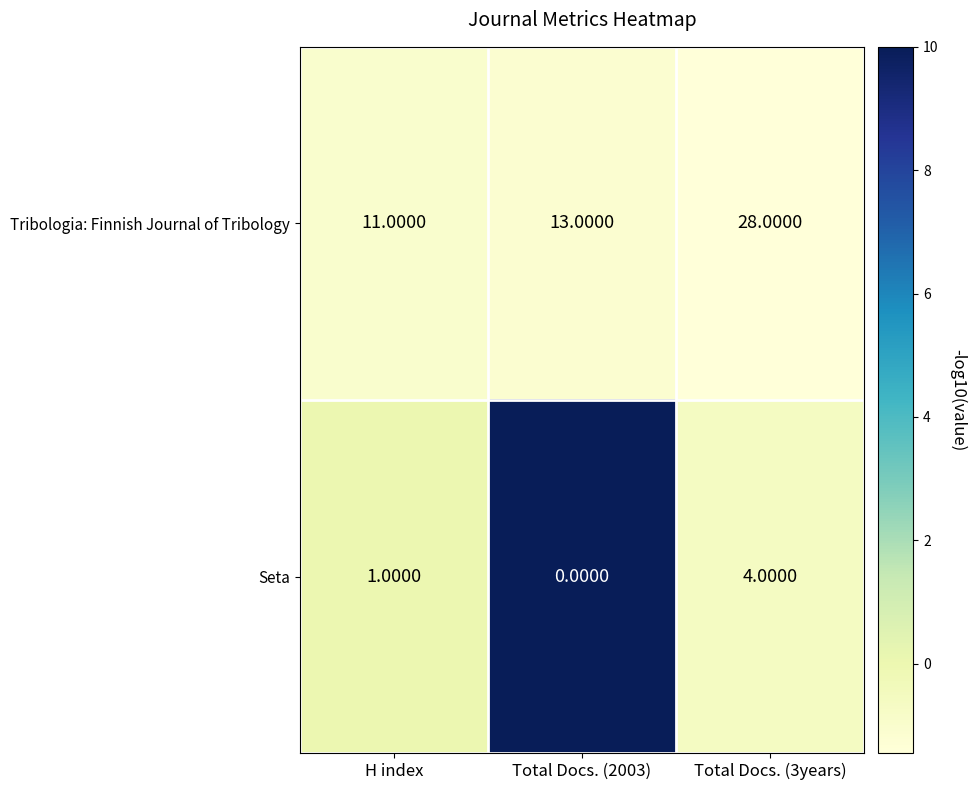

At how many categories does at least one series exceed 1?

3